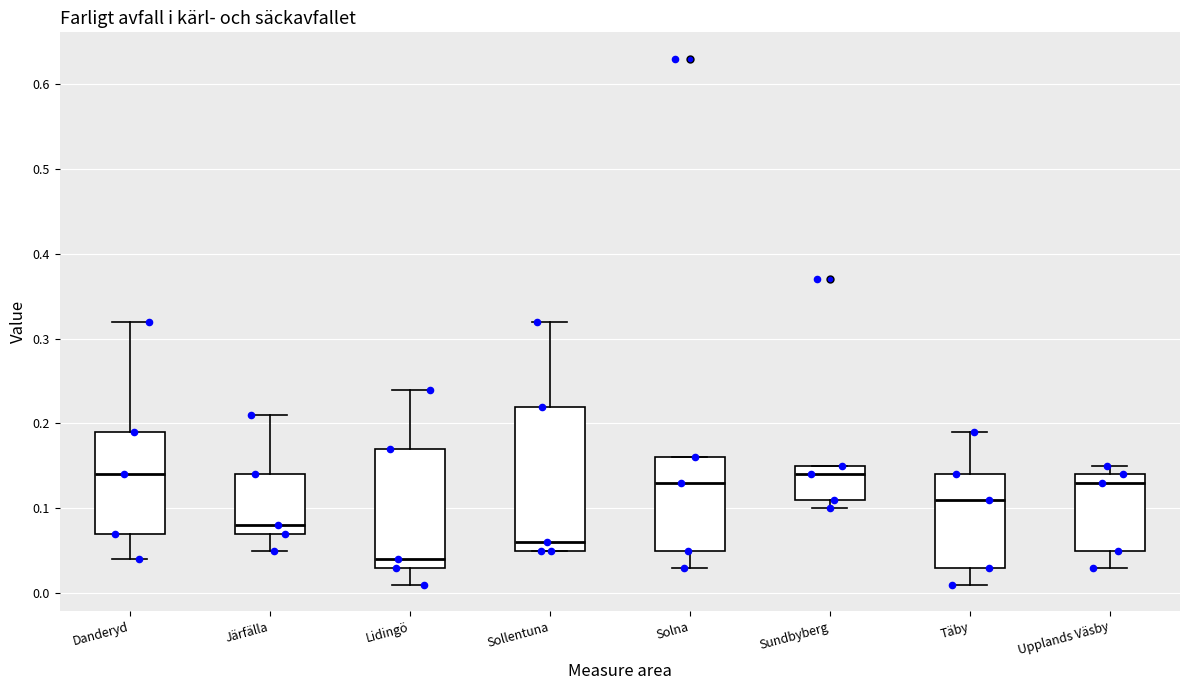

Which box is the tallest, from its lower edge to its upper edge?

Sollentuna